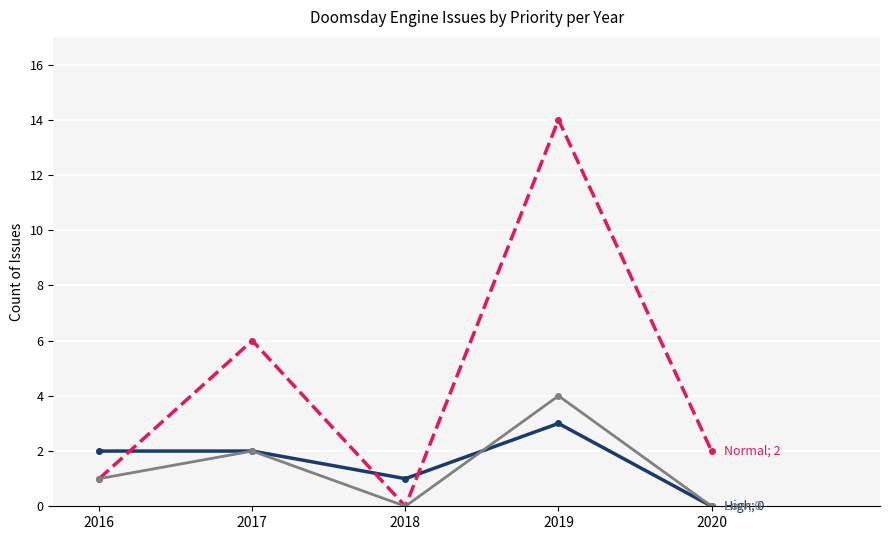

What is the difference between the highest and lowest values at 2017?

4